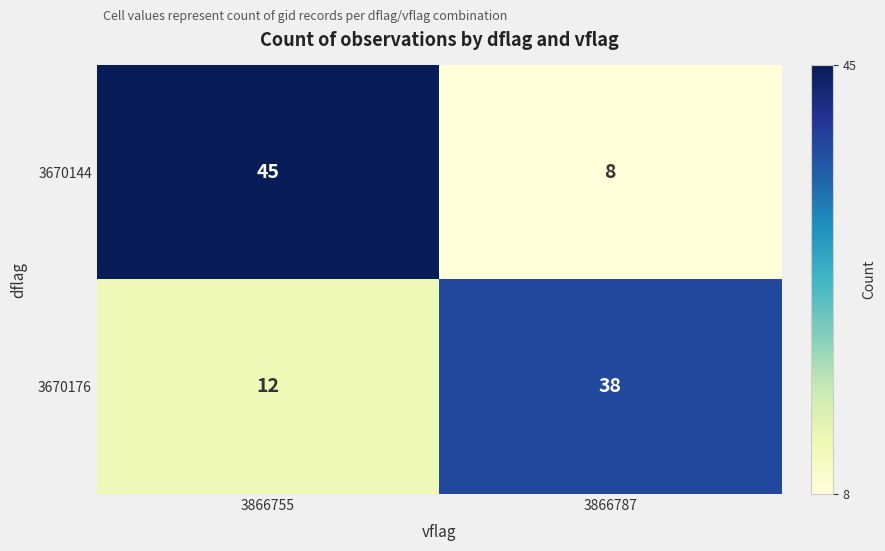

Reading left to right, what are all the values shown in this chart?

3670144: 45	8
3670176: 12	38